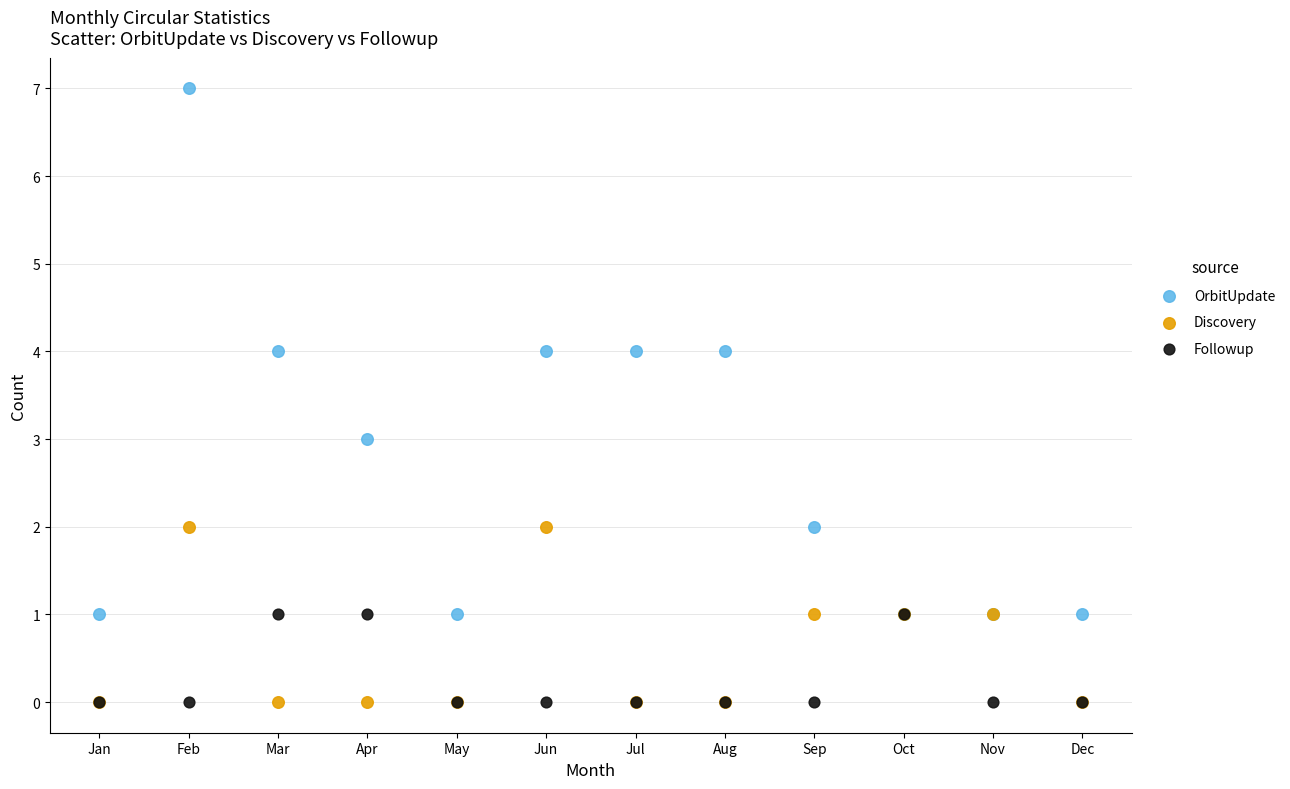

Which series reaches the maximum Y coordinate?

OrbitUpdate